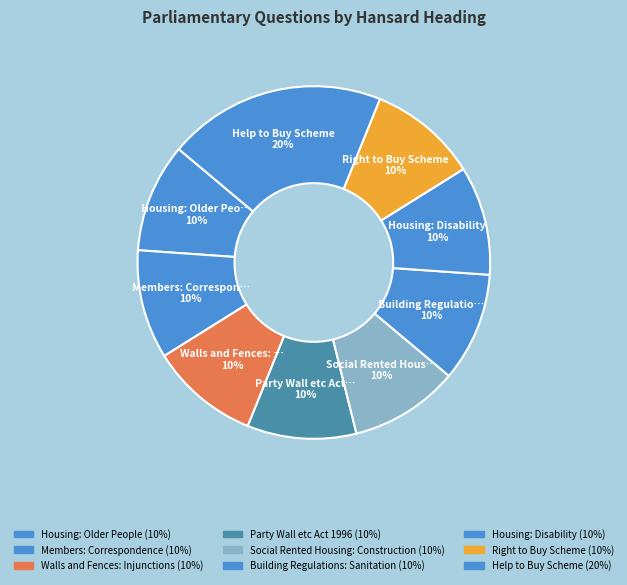

Is there a majority slice in this chart?

No